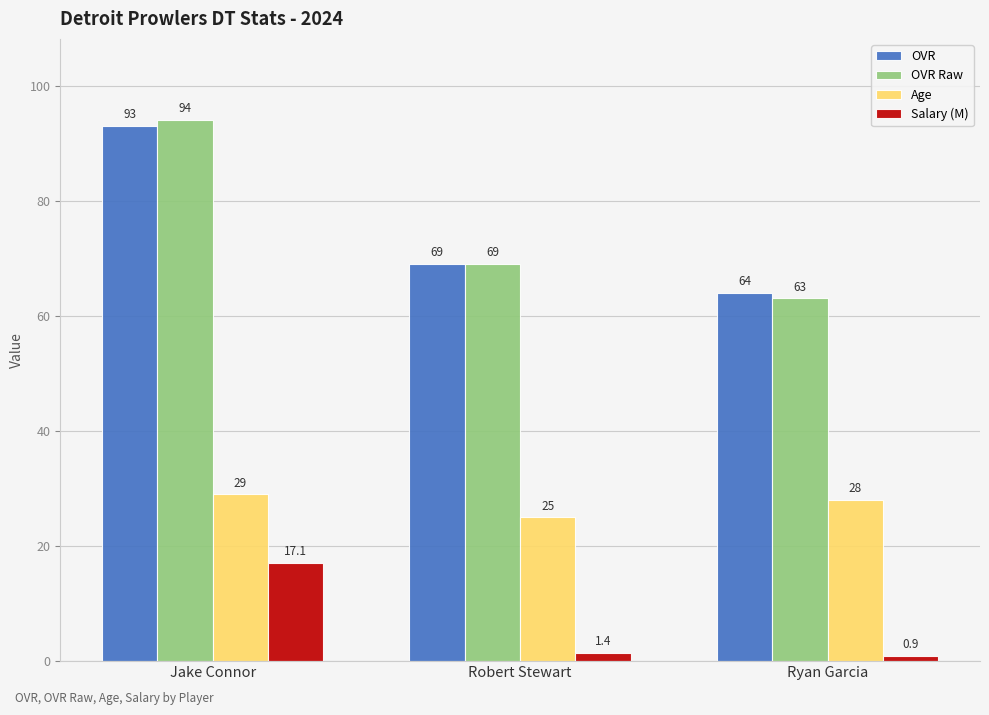

What position from the left is Robert Stewart?

2